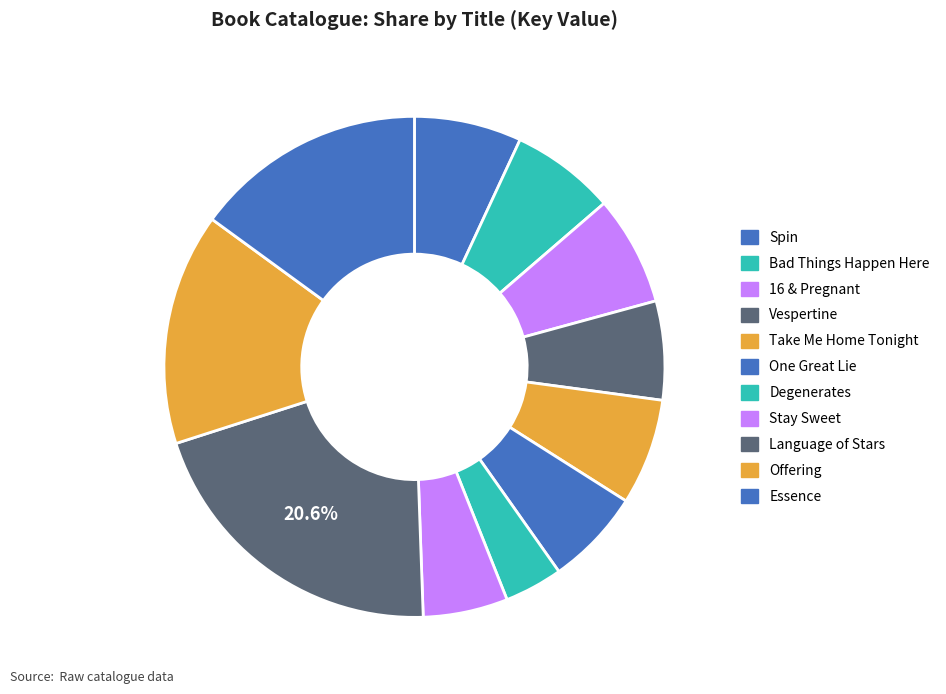

The Offering slice represents 30% of the pie. True or false?

False